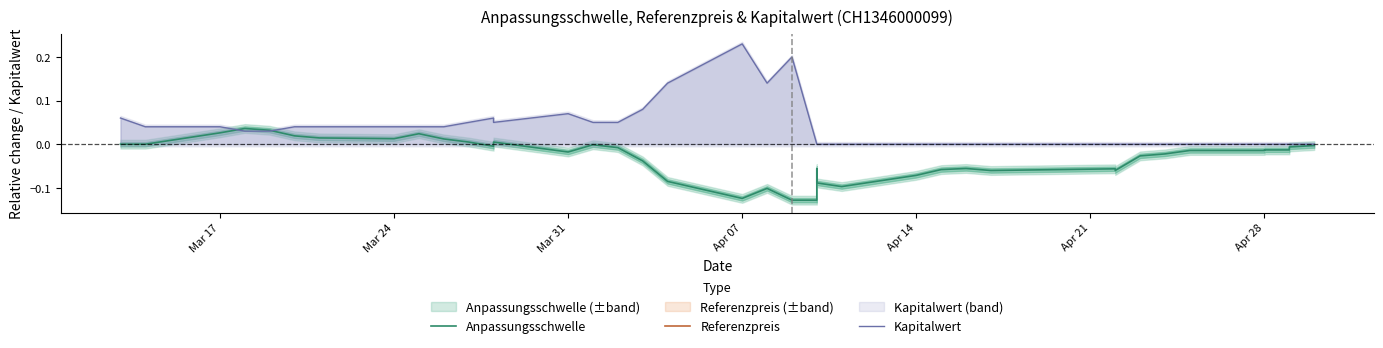

What is the sum of all Kapitalwert values?

1.5